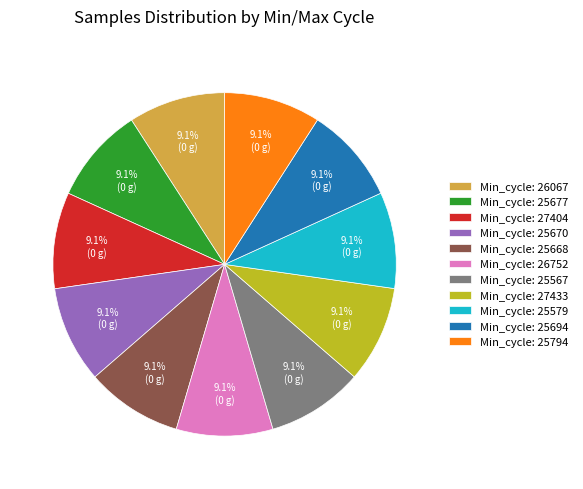

How much of the chart is everything except Min_cycle: 25694?

90.9%